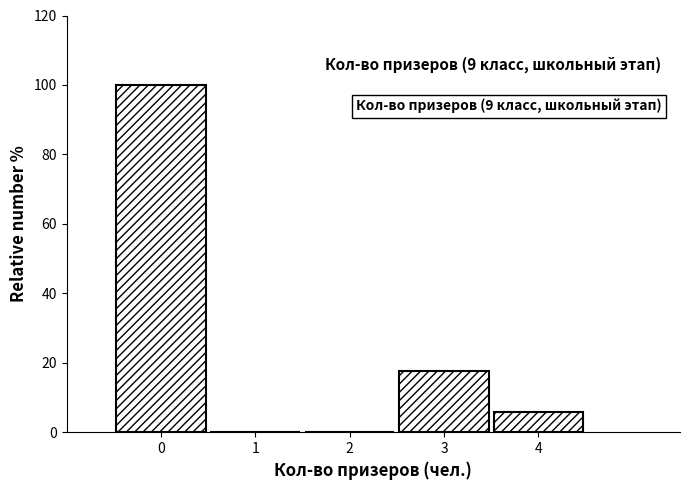

Which range on the x-axis has the tallest bar?

-0.5 to 0.5